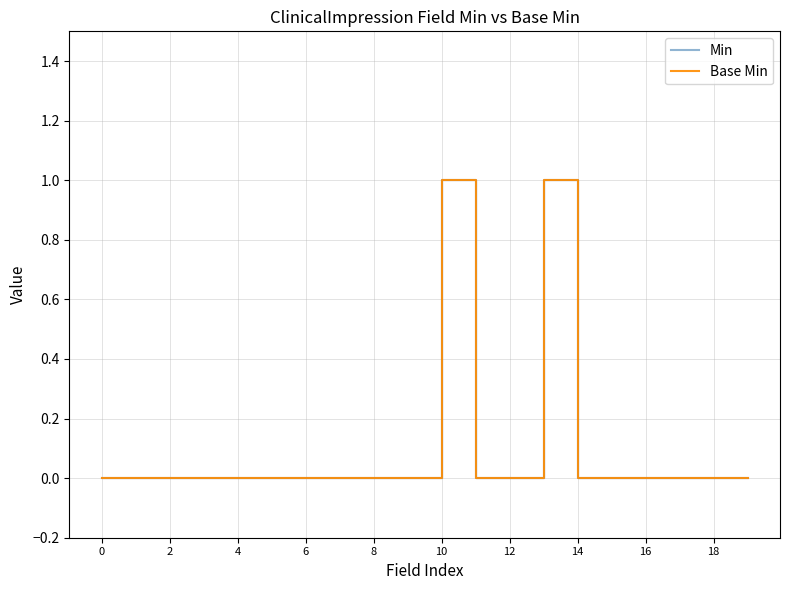

What is the difference between the second highest and second lowest values in the Min series?

1